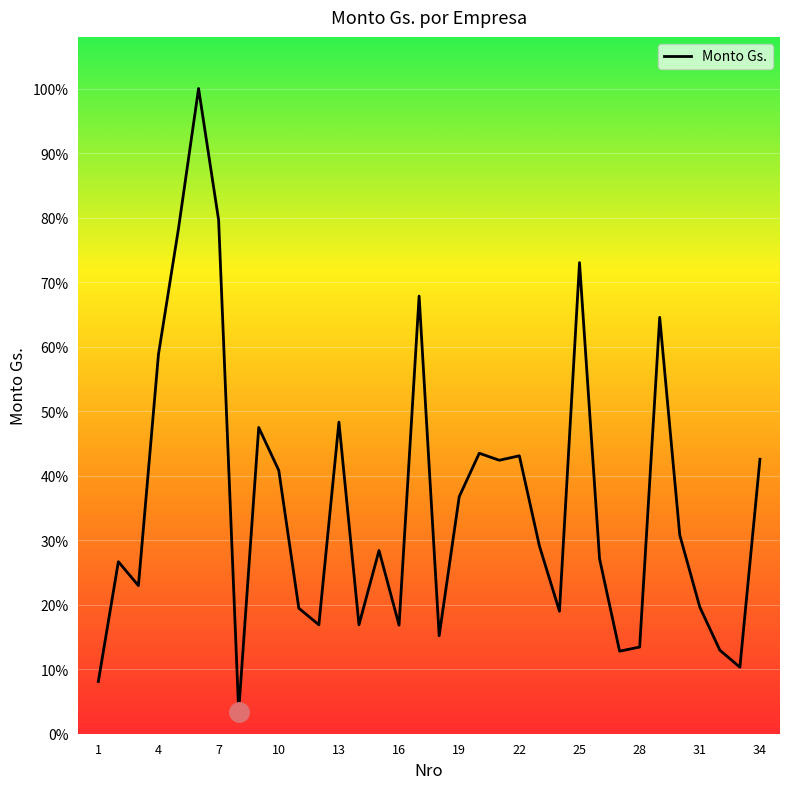

Is this an area chart (filled region under the line)?

No